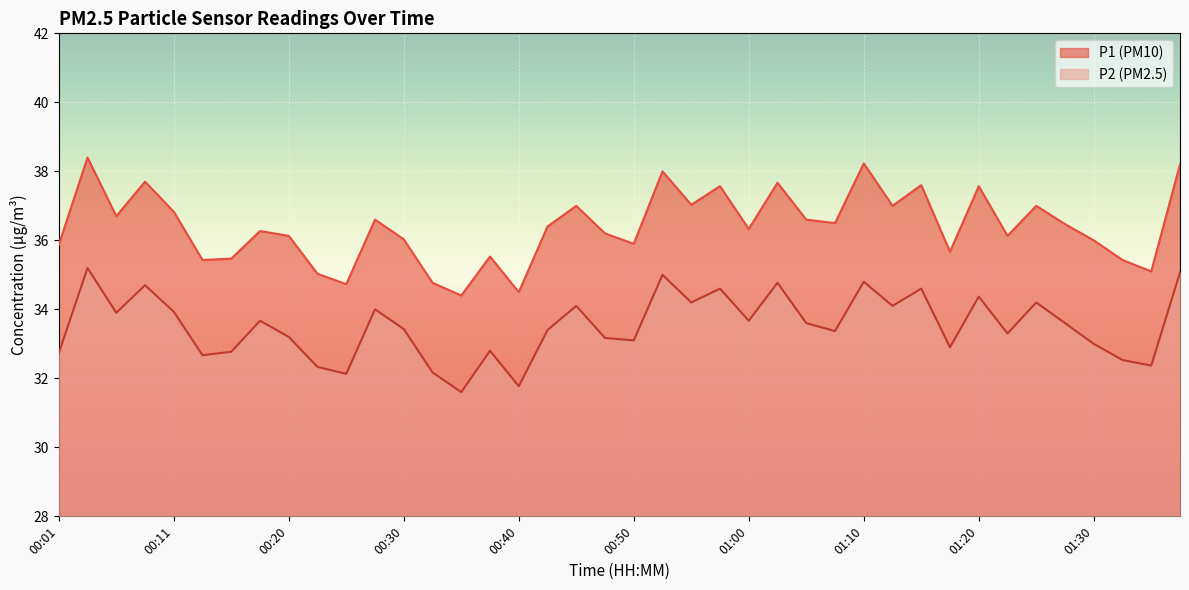

Reading left to right, list all the values displayed in this chart.

P1: 00:01=35.9	00:03=38.4	00:06=36.7	00:08=37.7	00:11=36.8	00:13=35.4	00:15=35.5	00:18=36.3	00:20=36.1	00:23=35.0	00:25=34.7	00:28=36.6	00:30=36.0	00:33=34.8	00:35=34.4	00:38=35.5	00:40=34.5	00:43=36.4	00:45=37.0	00:48=36.2	00:50=35.9	00:53=38.0	00:55=37.0	00:57=37.6	01:00=36.3	01:02=37.7	01:05=36.6	01:07=36.5	01:10=38.2	01:12=37.0	01:15=37.6	01:17=35.7	01:20=37.6	01:22=36.1	01:25=37.0	01:27=36.5	01:30=36.0	01:32=35.4	01:35=35.1	01:37=38.2
P2: 00:01=32.7	00:03=35.2	00:06=33.9	00:08=34.7	00:11=33.9	00:13=32.7	00:15=32.8	00:18=33.7	00:20=33.2	00:23=32.3	00:25=32.1	00:28=34.0	00:30=33.4	00:33=32.2	00:35=31.6	00:38=32.8	00:40=31.8	00:43=33.4	00:45=34.1	00:48=33.2	00:50=33.1	00:53=35.0	00:55=34.2	00:57=34.6	01:00=33.7	01:02=34.8	01:05=33.6	01:07=33.4	01:10=34.8	01:12=34.1	01:15=34.6	01:17=32.9	01:20=34.4	01:22=33.3	01:25=34.2	01:27=33.6	01:30=33.0	01:32=32.5	01:35=32.4	01:37=35.1